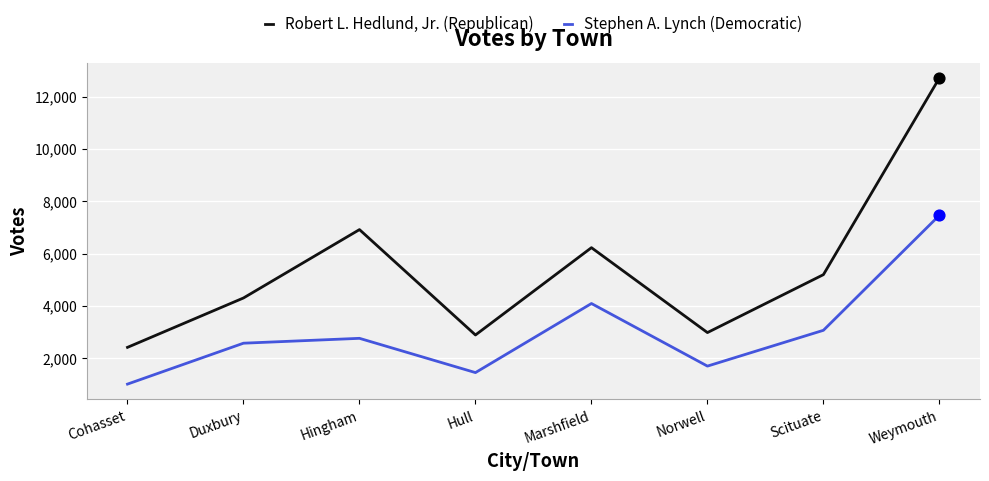

Which series has the largest total across all categories?

Robert L. Hedlund, Jr. (Republican)